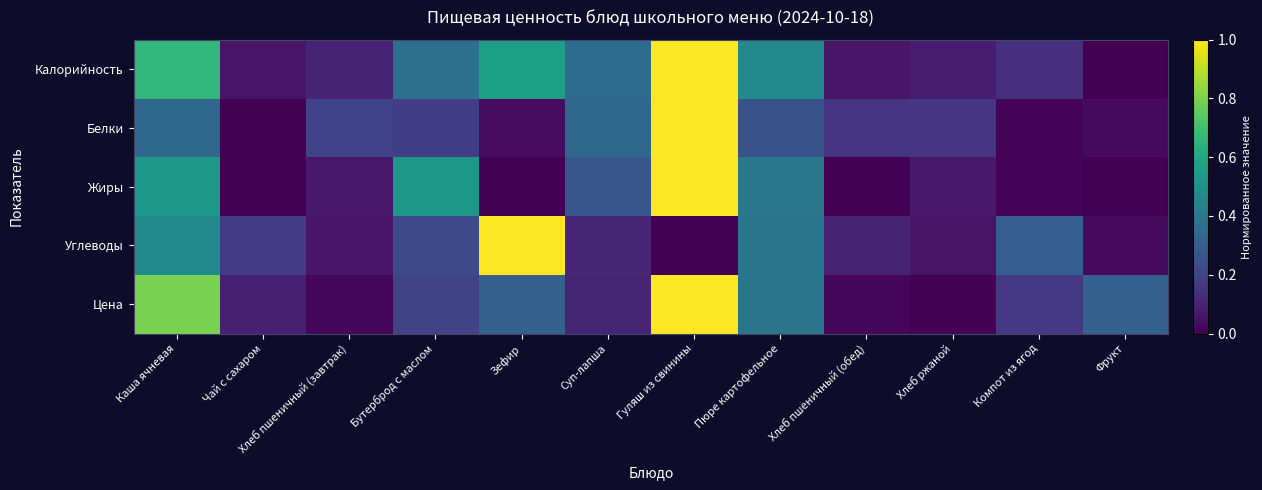

At which category is the sum across all series the highest?

Гуляш из свинины